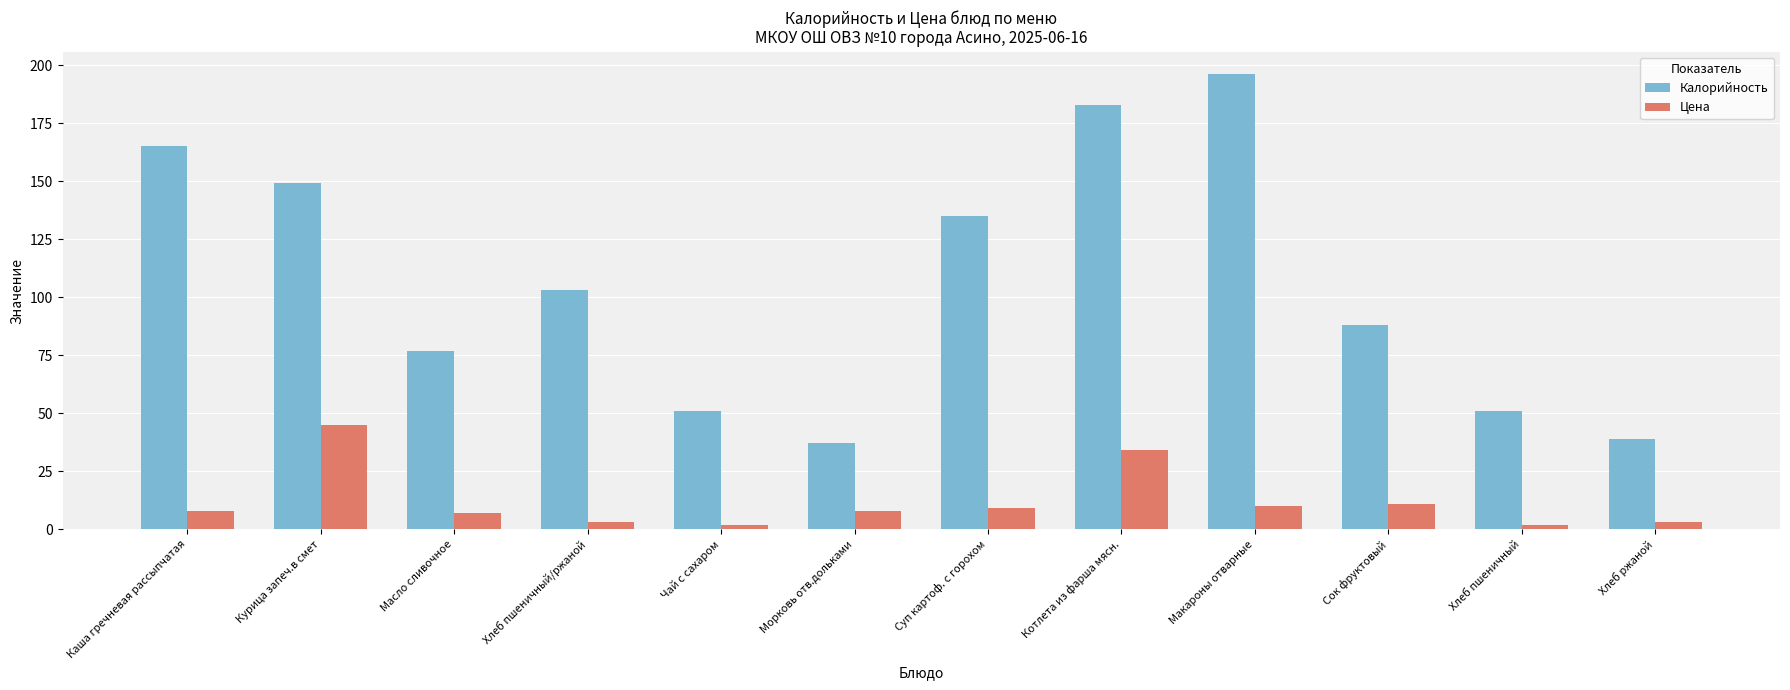

What is the value of the Цена bar at the 1st from the left?

8